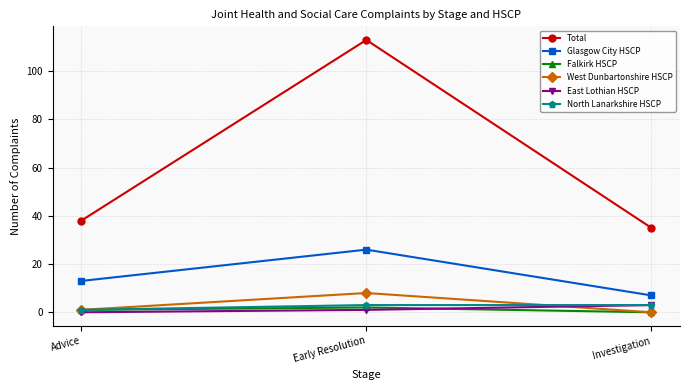

Between Early Resolution and Investigation, which series saw the biggest shift?

Total